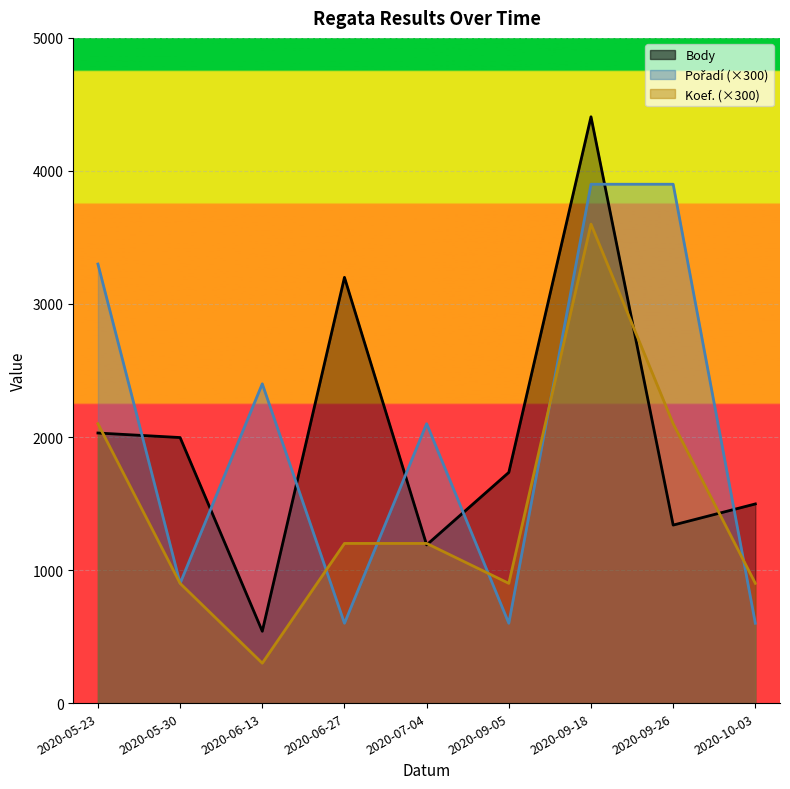

Between 2020-06-13 and 2020-09-05, which is larger?

2020-09-05